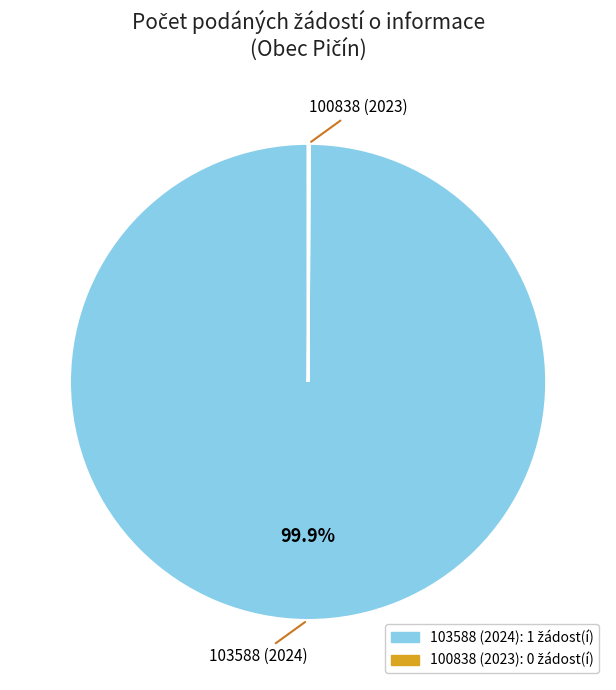

Which category has the biggest portion of the pie?

103588 (2024)